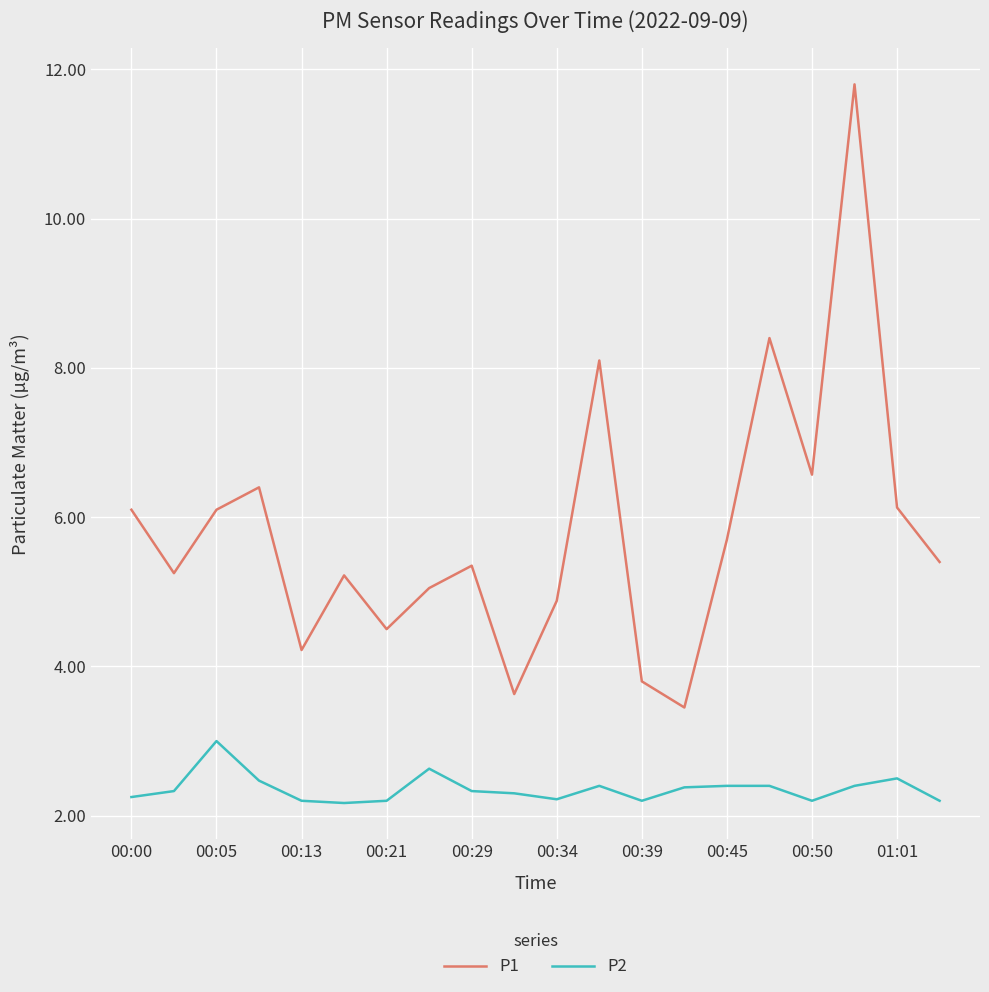

Which series has the largest total across all categories?

P1